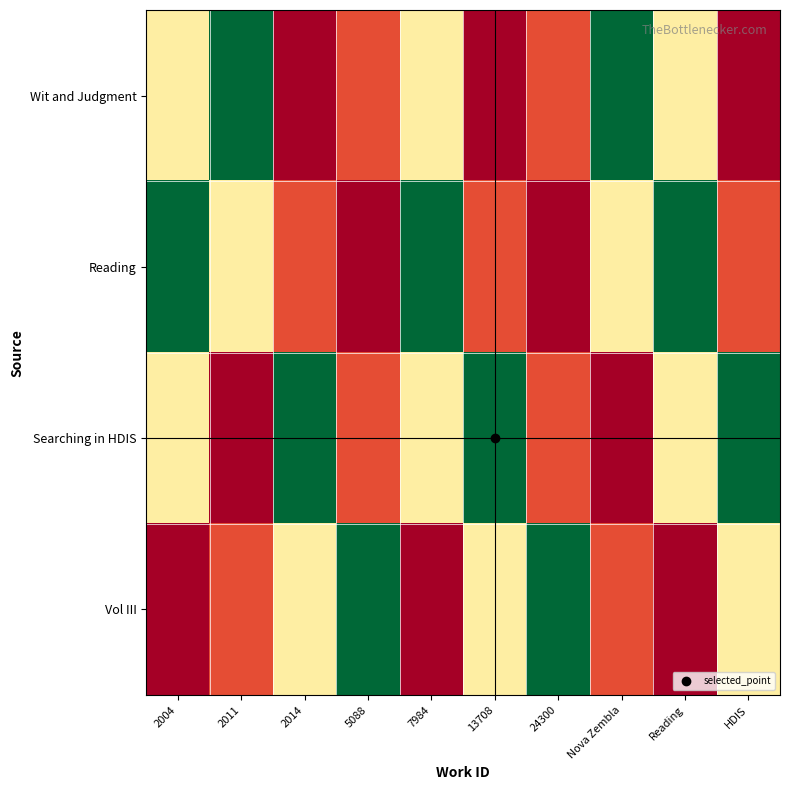

Reading left to right, what are all the values shown in this chart?

Wit and Judgment: 2004=44867.8	2011=100000.0	2014=0.0	5088=15073.9	7984=44867.8	13708=0.0	24300=15073.9	Nova Zembla=100000.0	Reading=44867.8	HDIS=0.0
Reading: 2004=100000.0	2011=44867.8	2014=15073.9	5088=0.0	7984=100000.0	13708=15073.9	24300=0.0	Nova Zembla=44867.8	Reading=100000.0	HDIS=15073.9
Searching in HDIS: 2004=44867.8	2011=0.0	2014=100000.0	5088=15073.9	7984=44867.8	13708=100000.0	24300=15073.9	Nova Zembla=0.0	Reading=44867.8	HDIS=100000.0
Vol III: 2004=0.0	2011=15073.9	2014=44867.8	5088=100000.0	7984=0.0	13708=44867.8	24300=100000.0	Nova Zembla=15073.9	Reading=0.0	HDIS=44867.8